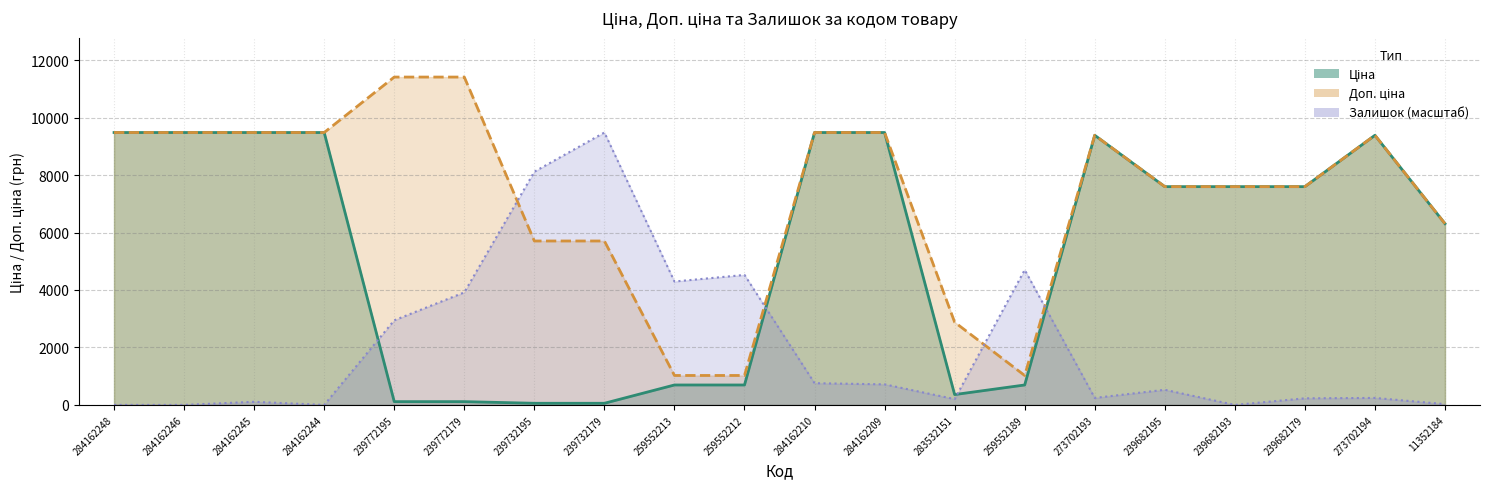

What is the sum of the Ціна values at 273702193 and 283532151?

9743.8